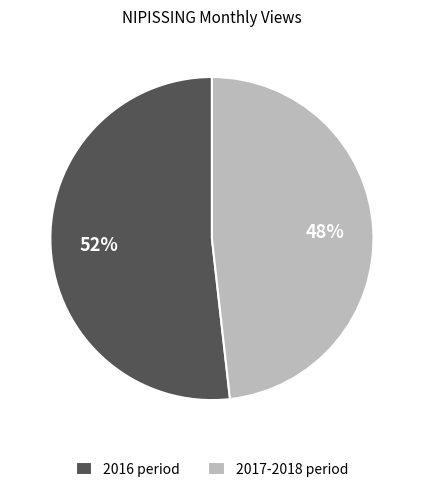

Which category has the biggest portion of the pie?

2016 period